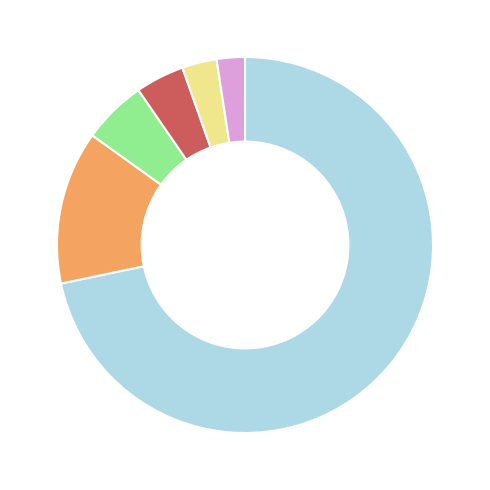

Is there any slice that represents more than half of the pie?

Yes